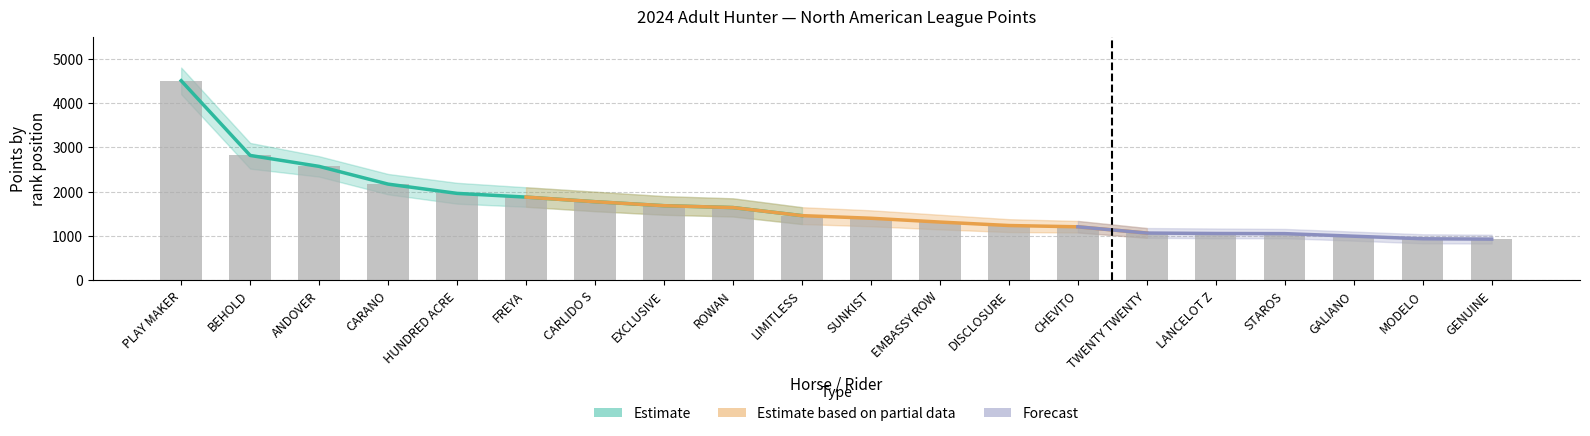

Are the bars horizontal?

No